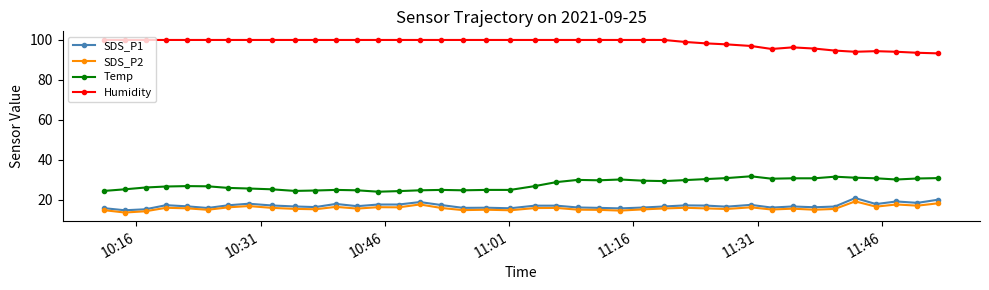

List the series in order of their peak value, highest first.

Humidity, Temp, SDS_P1, SDS_P2